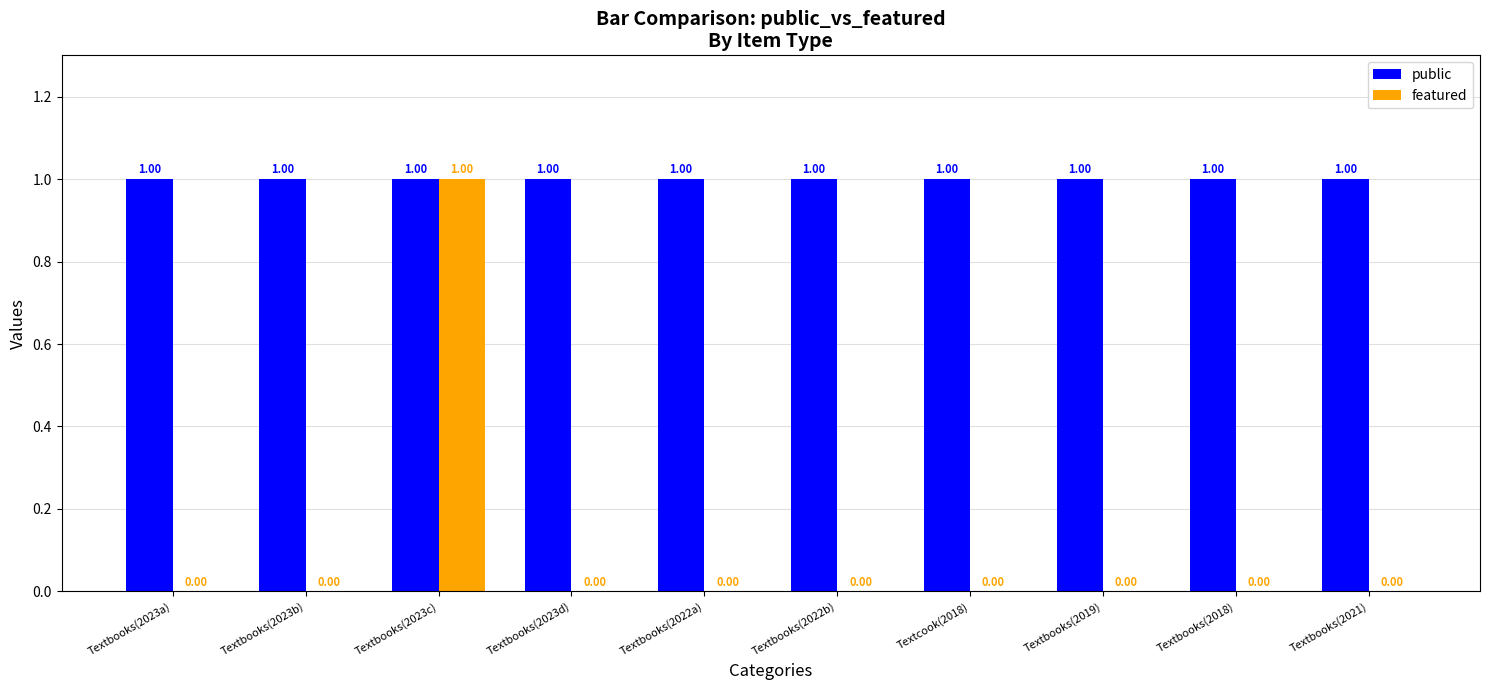

Which series has the largest total across all categories?

public